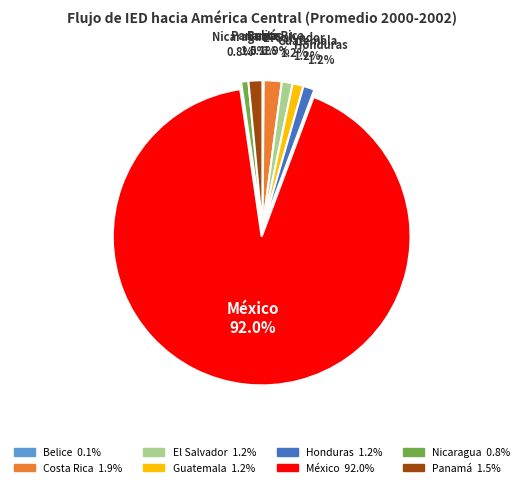

To the nearest percent, what portion does El Salvador represent?

1%